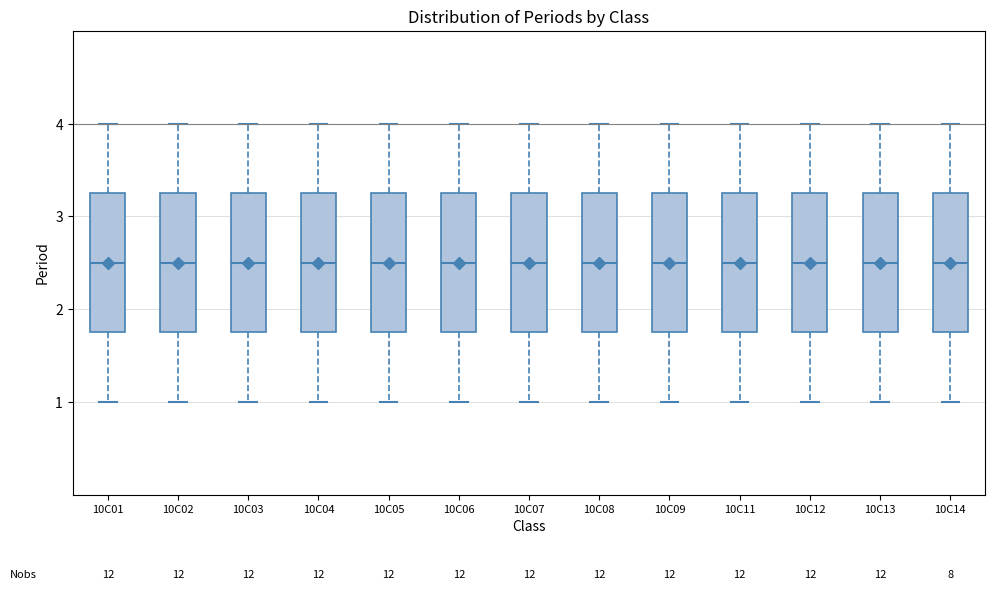

Where is the lower edge of the box for 10C08 on the y-axis? The values are not printed on the chart, so give them approximately, as read against the axis.

1.8